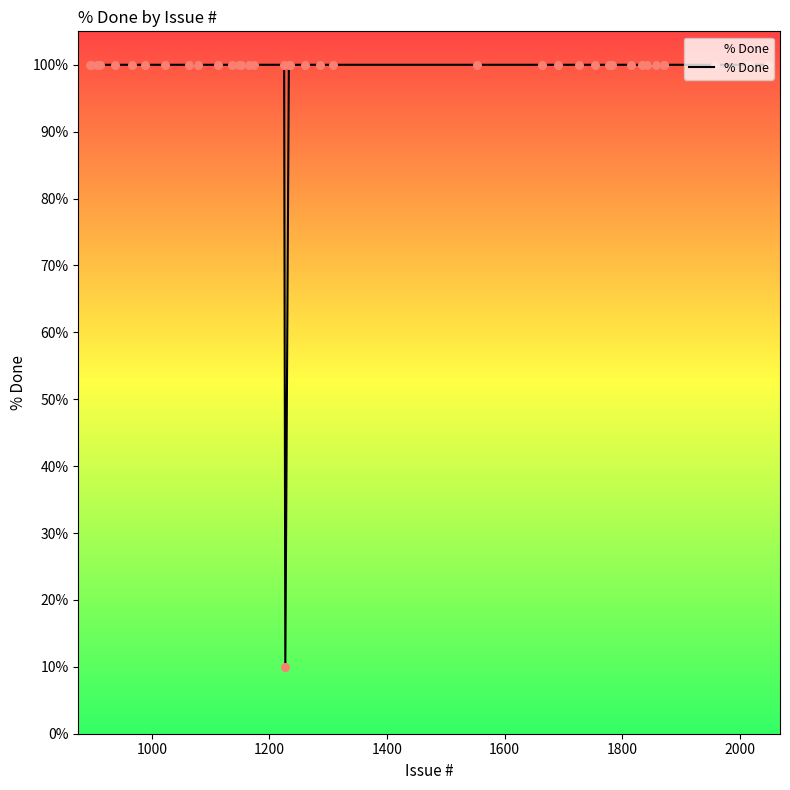

What is the difference between the maximum and minimum values?

90